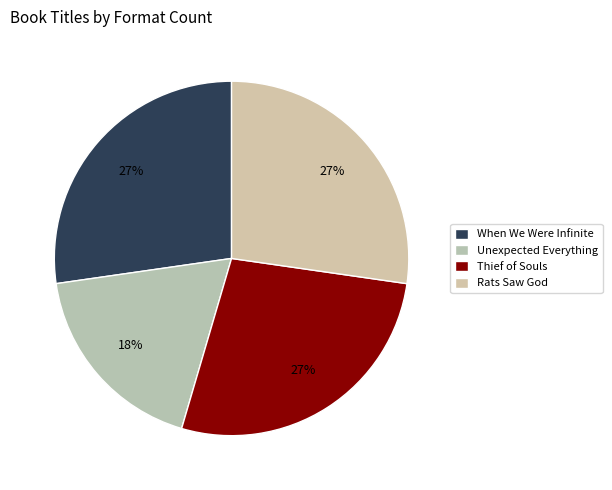

True or false: Unexpected Everything accounts for 8% of the total.

False